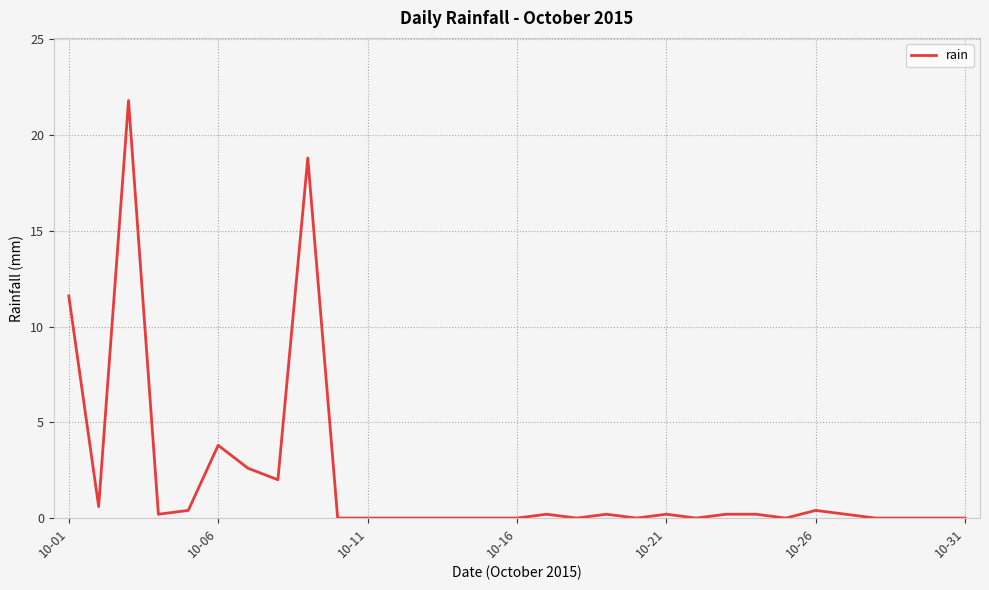

What is the maximum value shown in the chart?

21.8